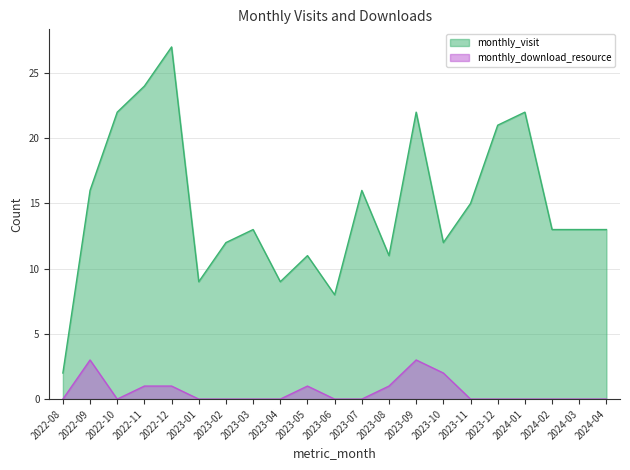

Rank the series at 2023-06 from lowest to highest value.

monthly_download_resource, monthly_visit